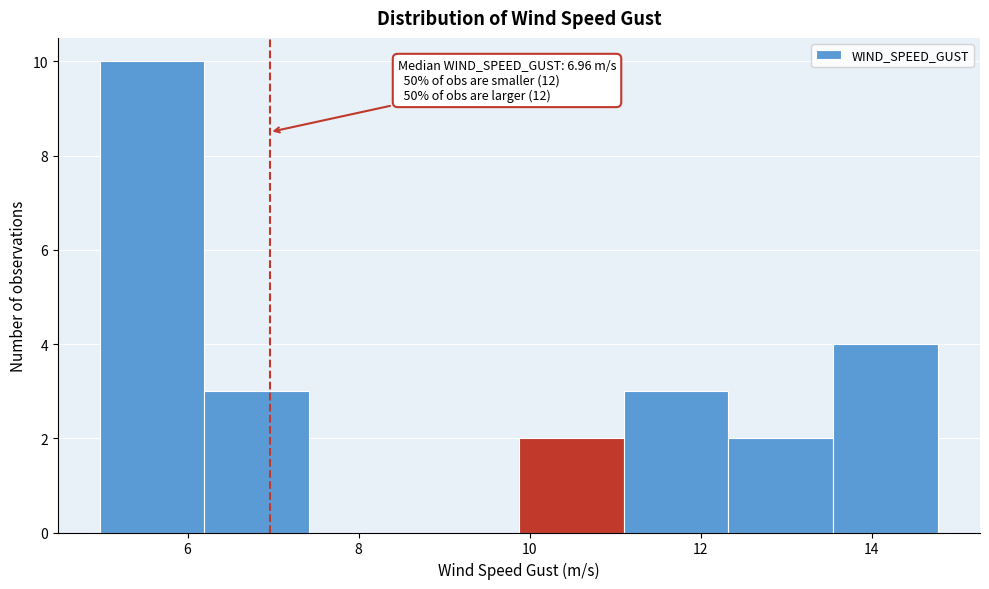

Over which range of the x-axis is the bar tallest?

5.0 to 6.2